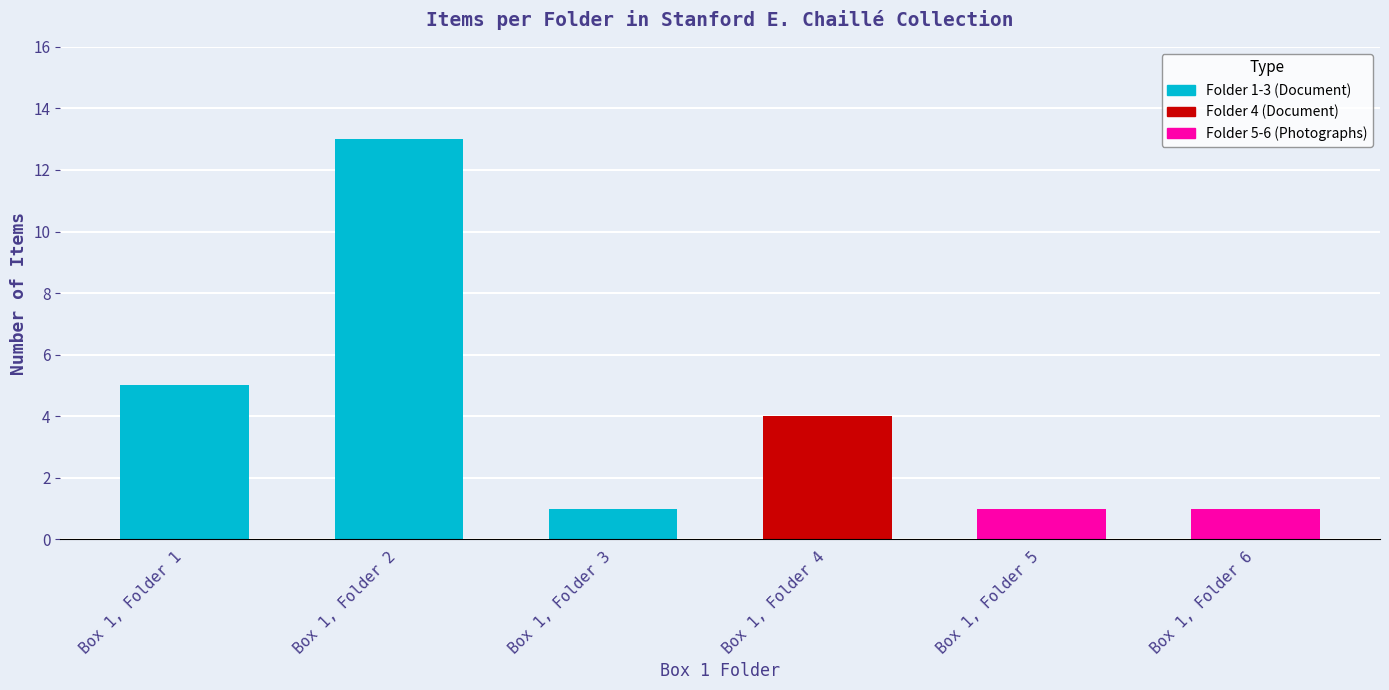

Reading left to right, what are all the values shown in this chart?

5	13	1	4	1	1